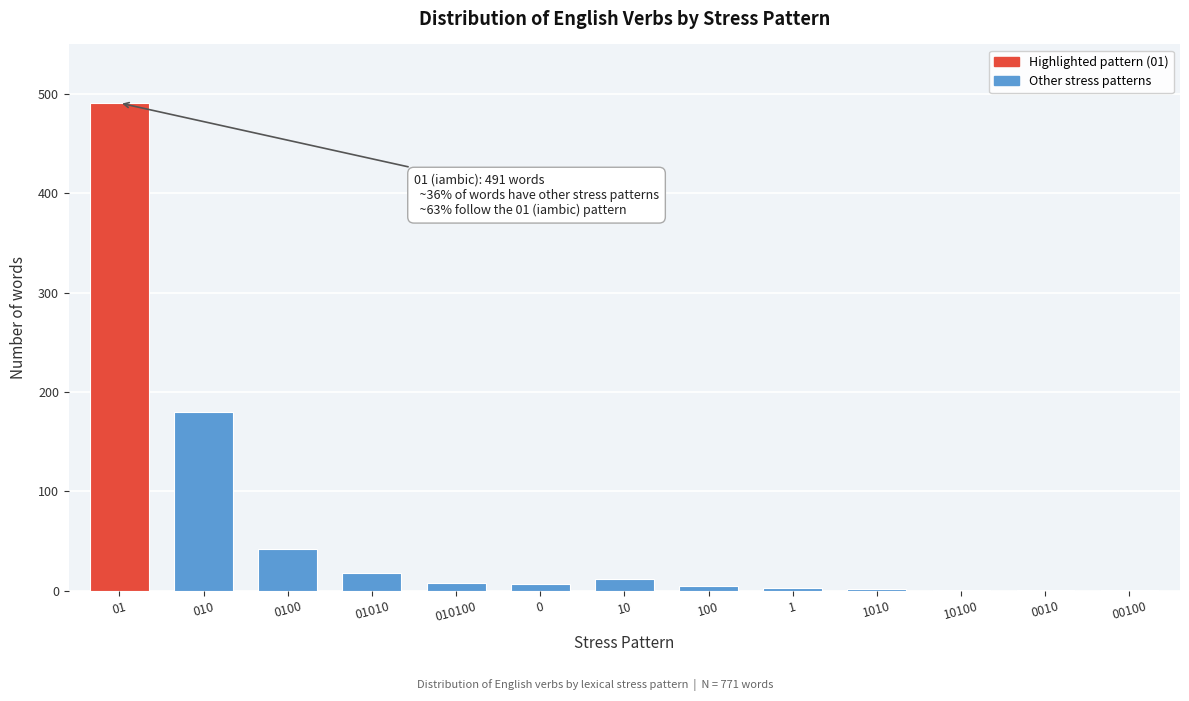

Is it true that the value at 010 is 180?

True